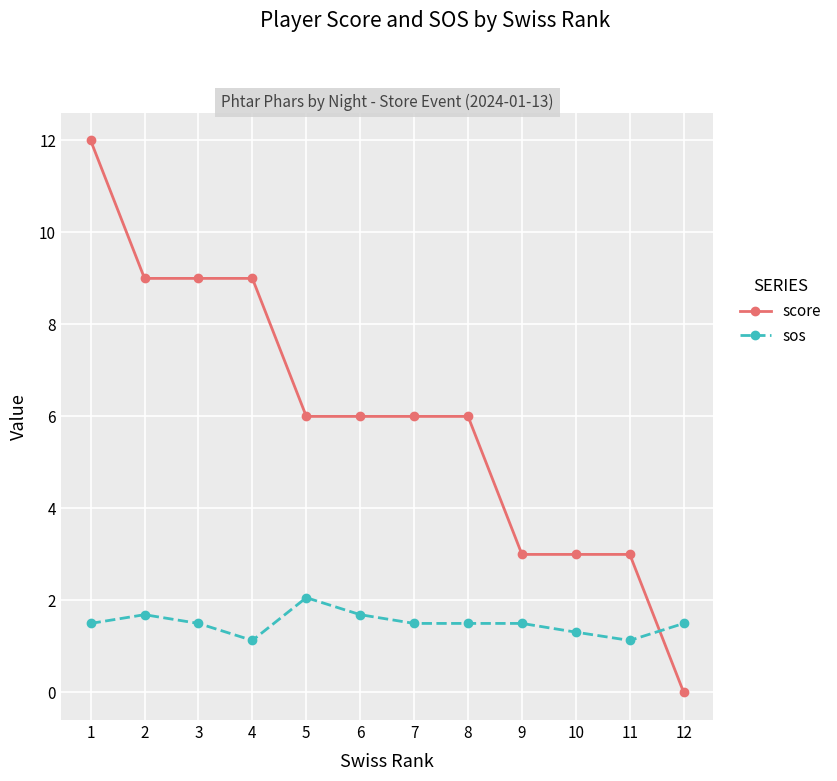

True or false: sos has more than 0 points higher than both neighbors.

True